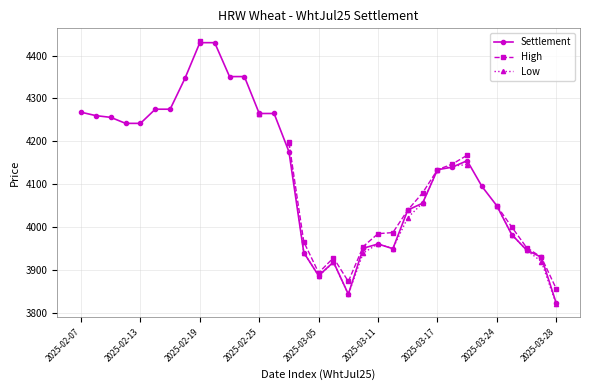

Is it true that Settlement equals 7316 at 2025-02-25?

False